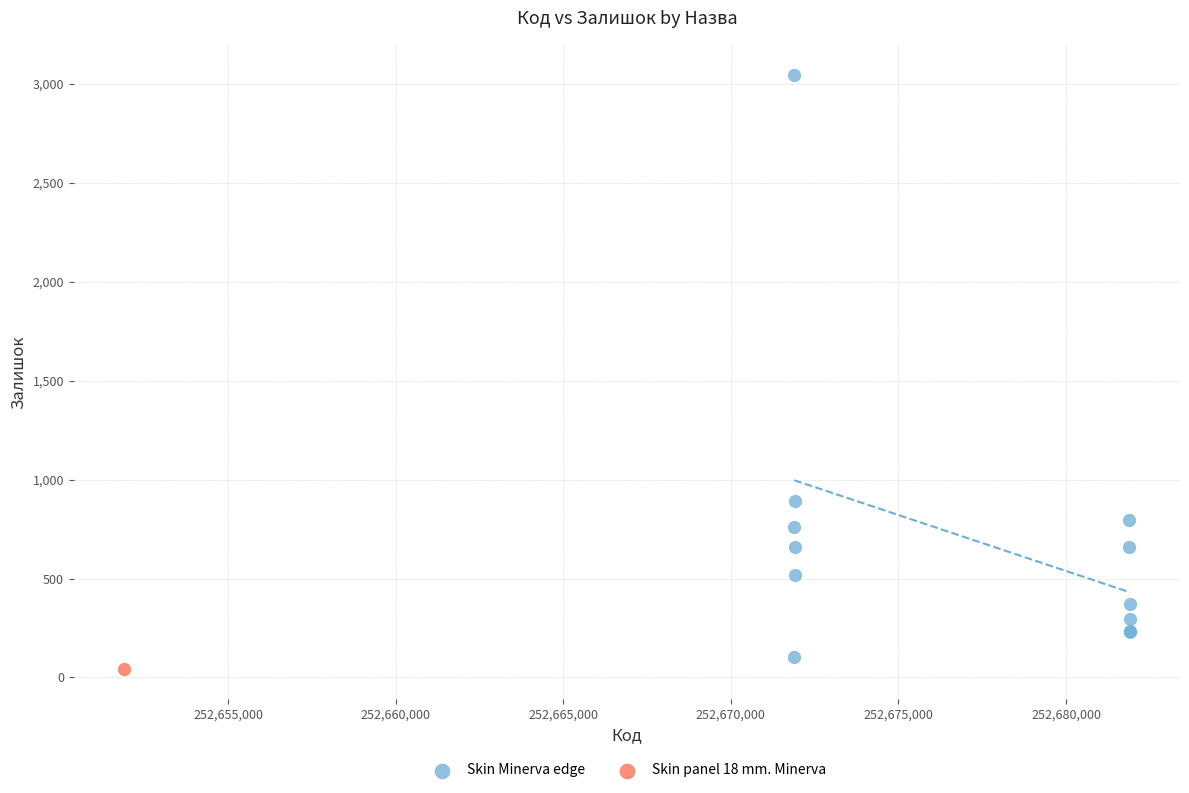

What are all the series names shown in the legend?

Skin Minerva edge, Skin panel 18 mm. Minerva